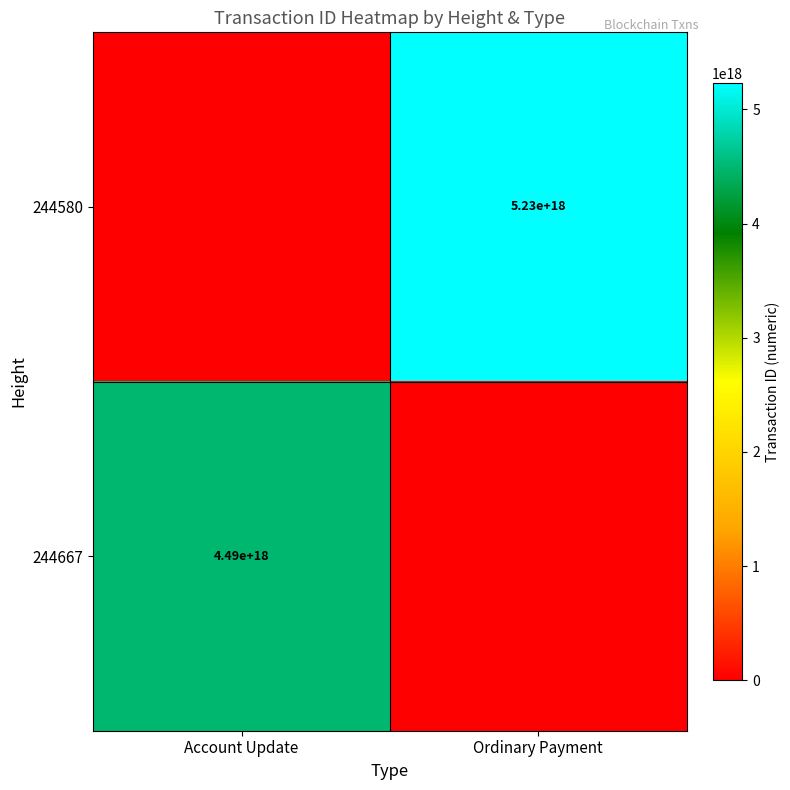

Is it true that 244580 equals 5230000000000000000 at Ordinary Payment?

True